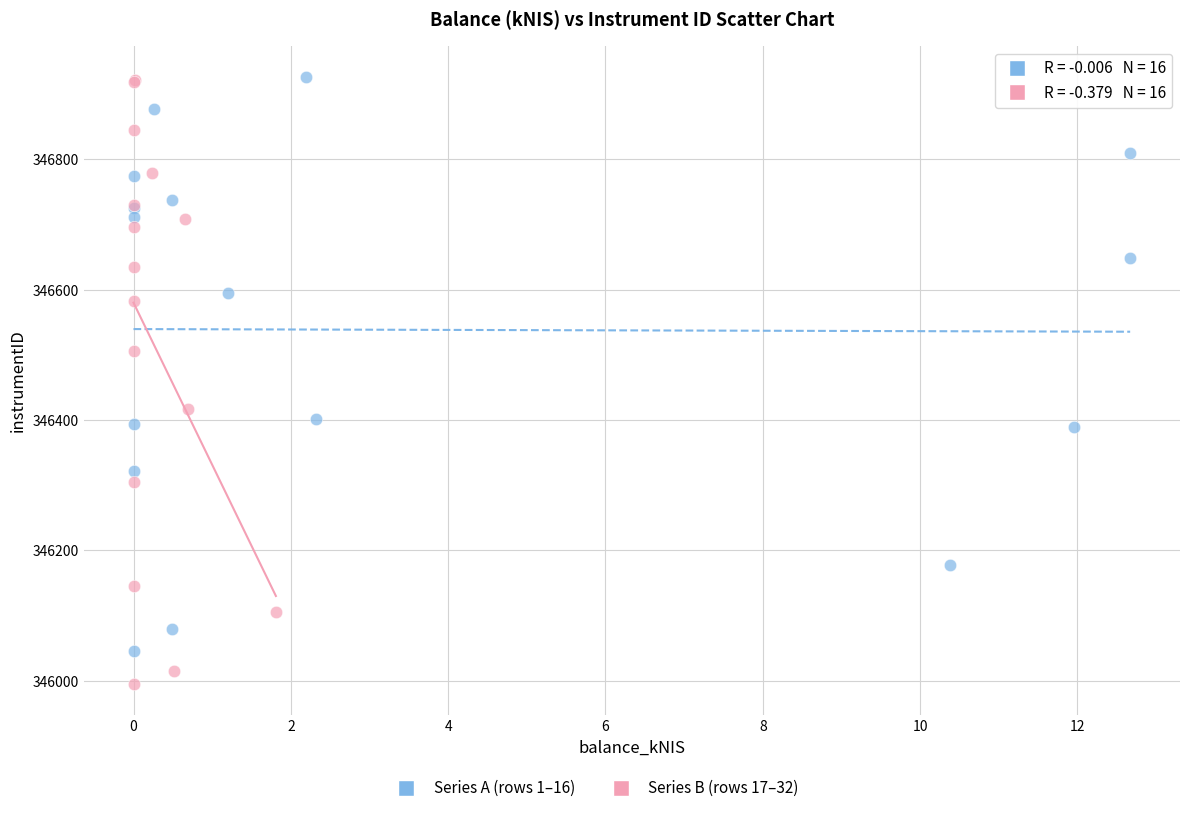

Which series contains the lowest Y value?

Series B (rows 17–32)